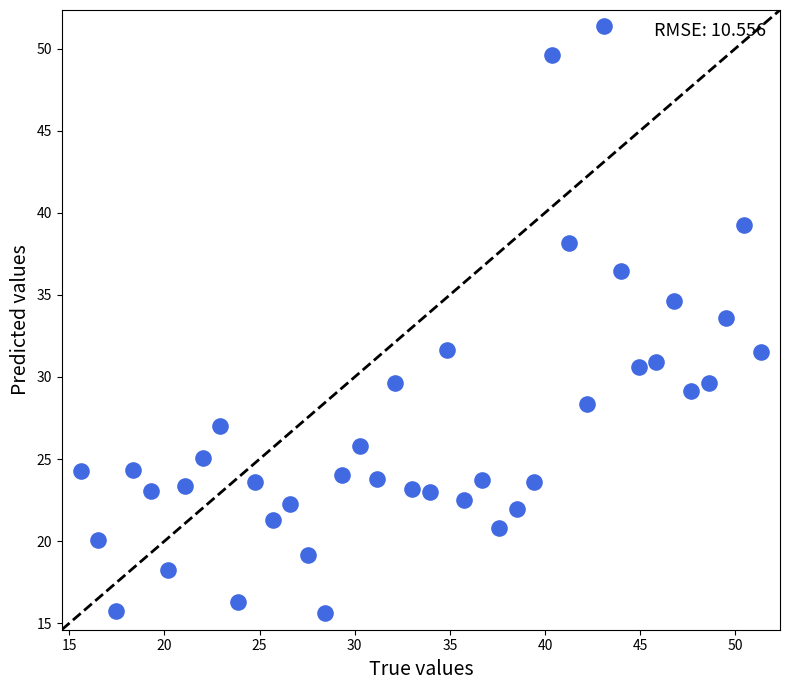

What is the range of Y values (max minus min)?

35.7